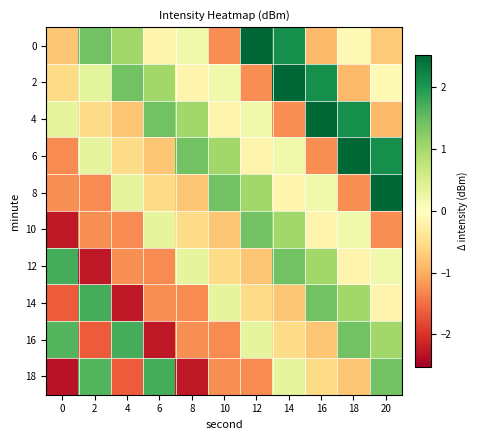

At which category is the sum across all series the highest?

14